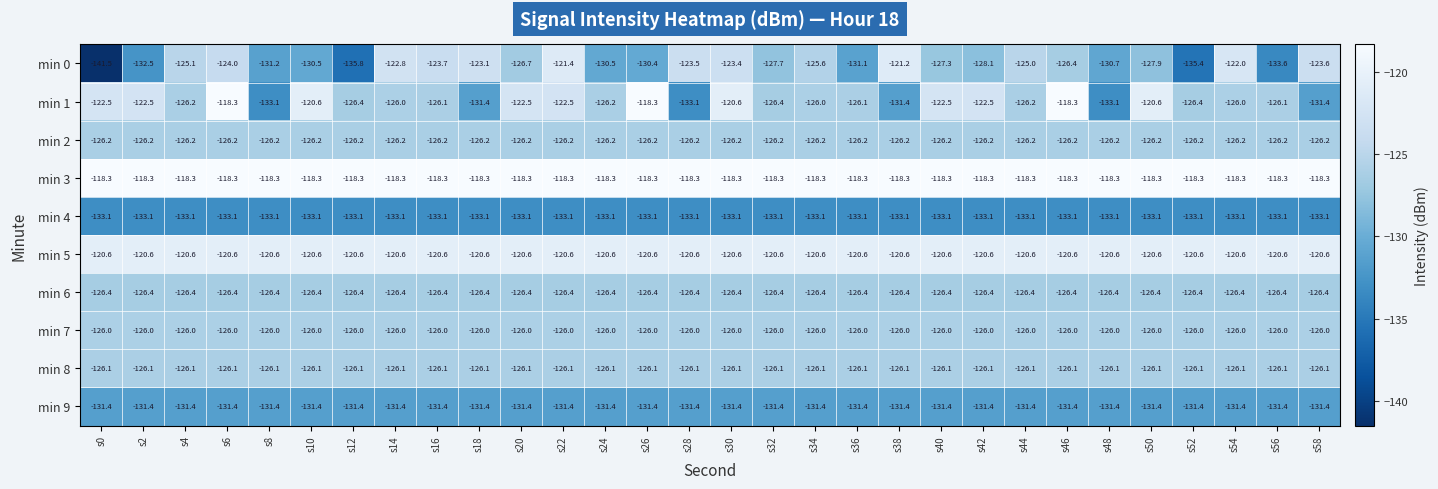

Is it true that min 5 equals -120.6 at s48?

True